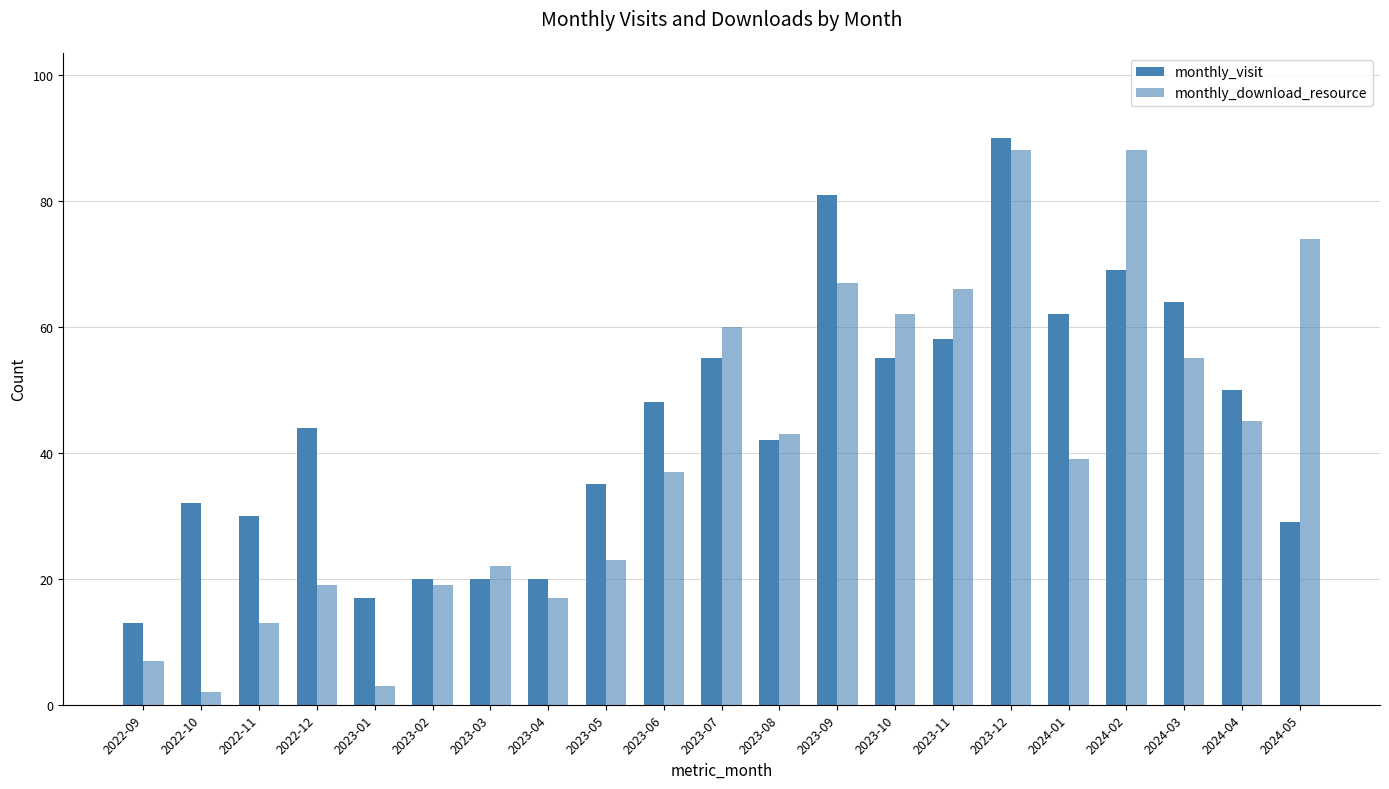

Are the bars horizontal?

No